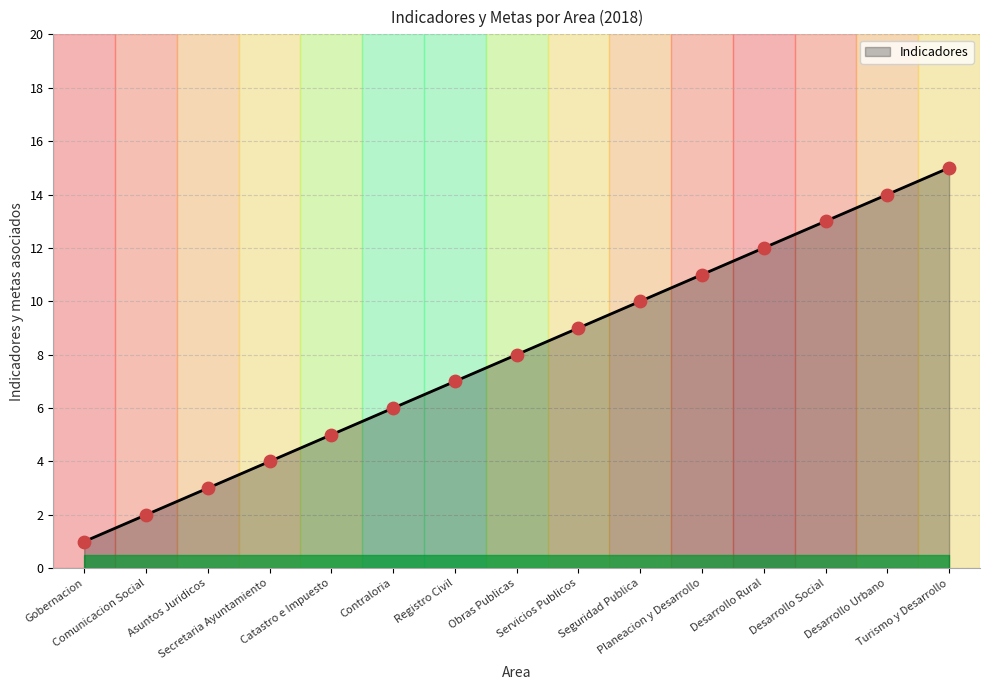

Which has a higher value, Obras Publicas or Desarrollo Urbano?

Desarrollo Urbano